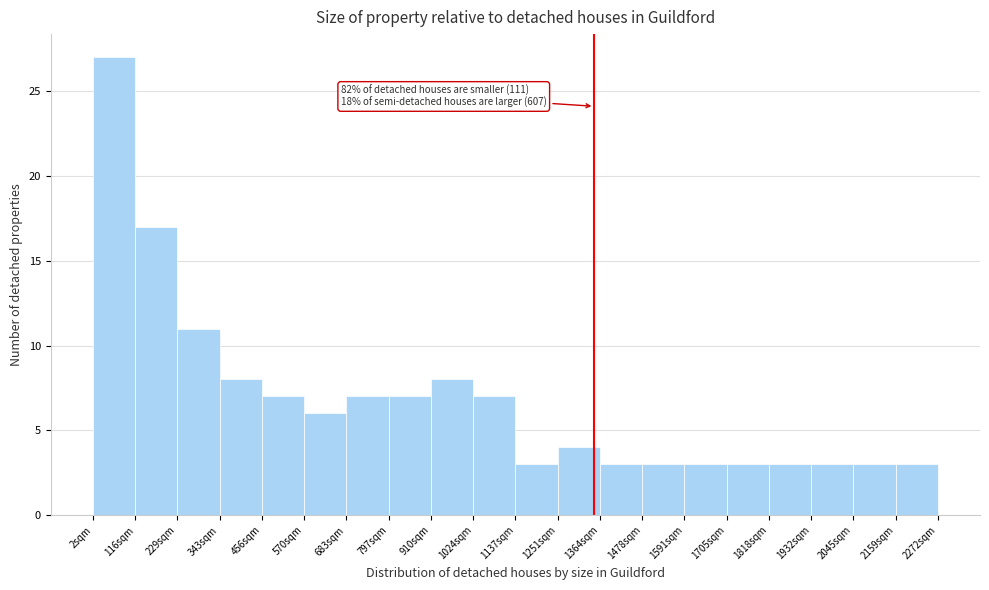

Which range on the x-axis has the tallest bar?

0 to 120